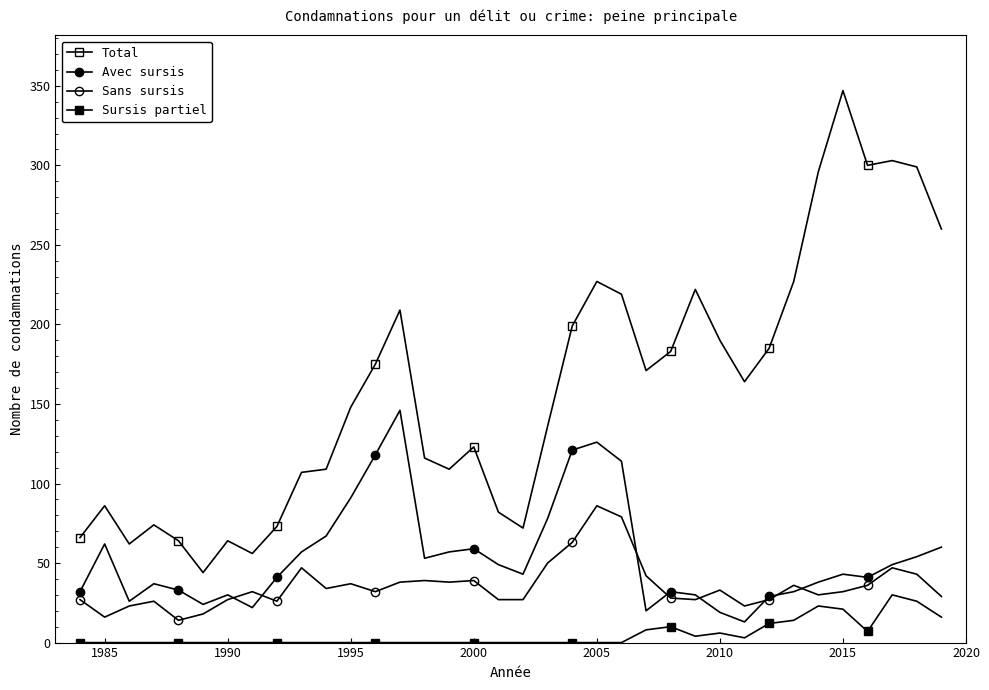

How many lines are shown in the chart?

4